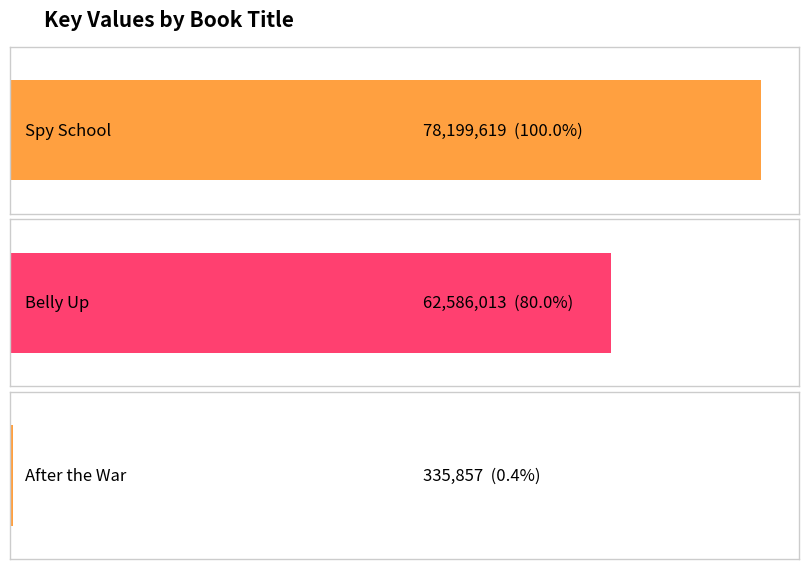

What position from the left is Spy School?

1